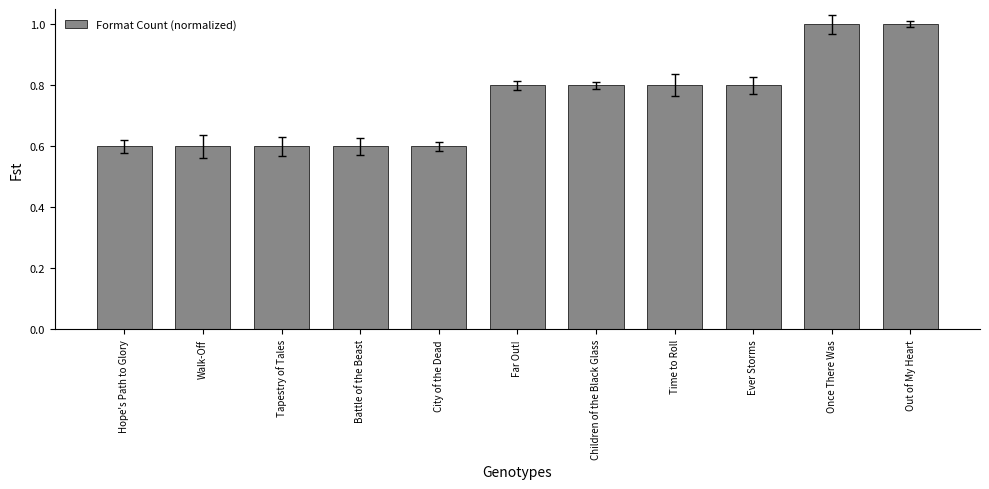

What is the label of the 7th bar from the right?

City of the Dead